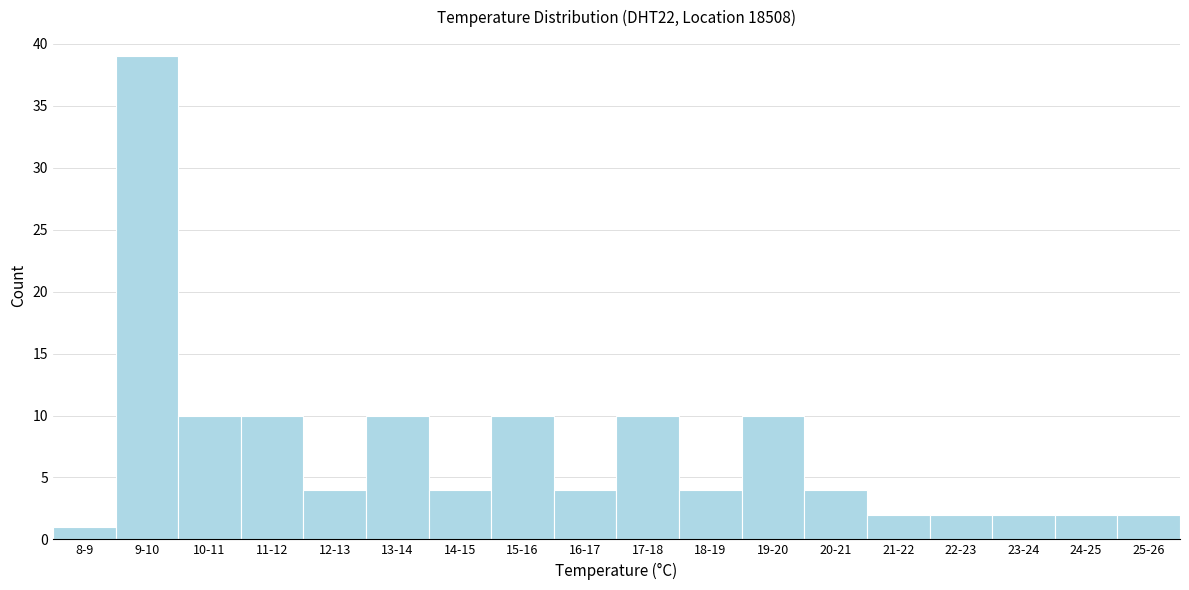

Reading right to left, extract all data points from this chart.

25-26=2	24-25=2	23-24=2	22-23=2	21-22=2	20-21=4	19-20=10	18-19=4	17-18=10	16-17=4	15-16=10	14-15=4	13-14=10	12-13=4	11-12=10	10-11=10	9-10=39	8-9=1